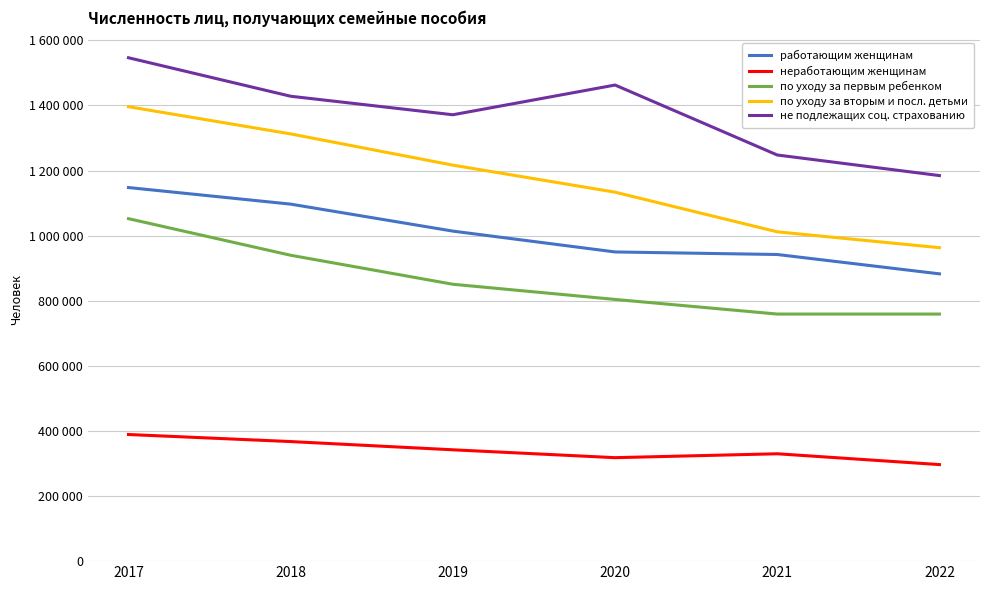

True or false: по уходу за первым ребенком has more than 1 points higher than both neighbors.

False